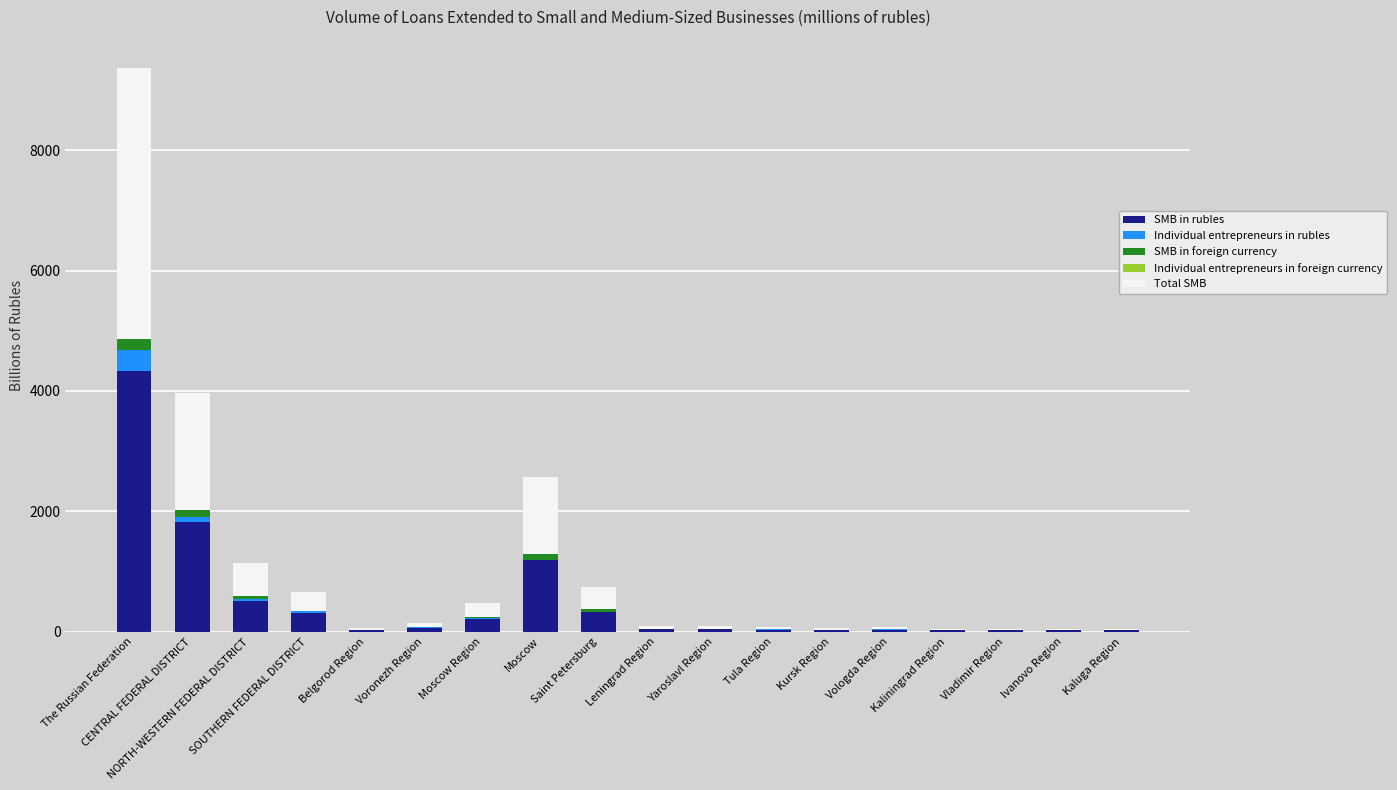

At which category is the sum across all series the highest?

The Russian Federation